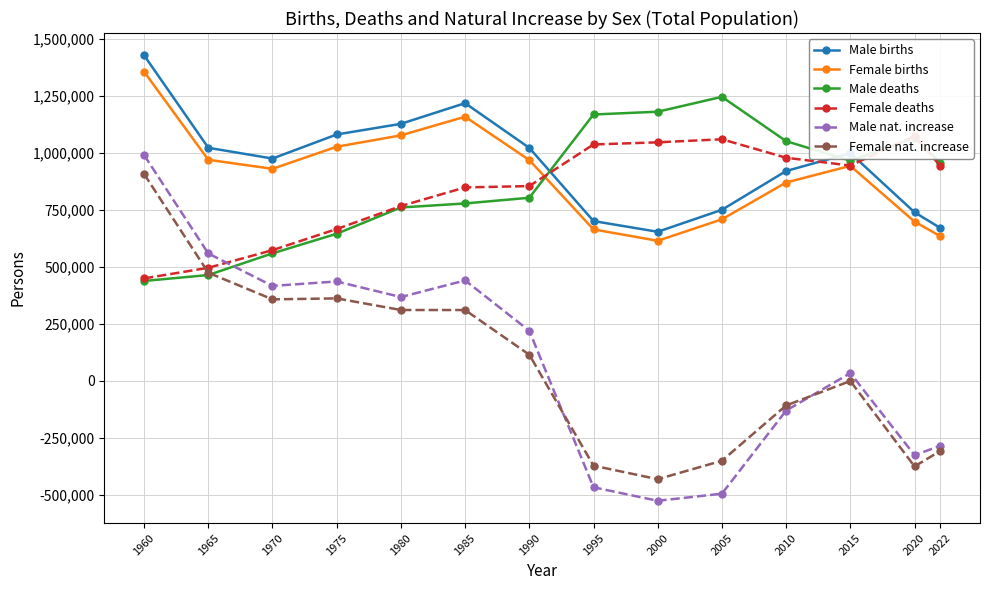

True or false: Male births and Female nat. increase cross at least once.

False